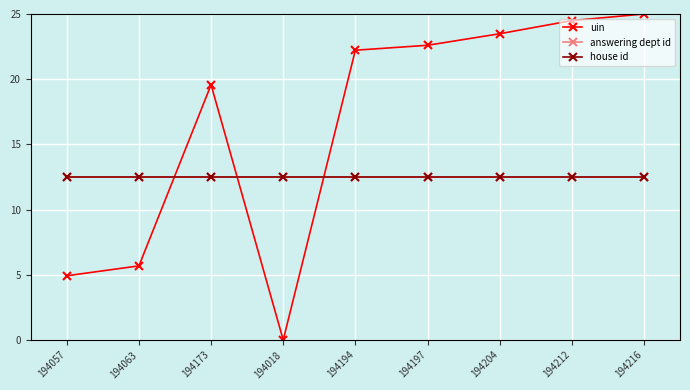

At how many categories does at least one series exceed 3?

9